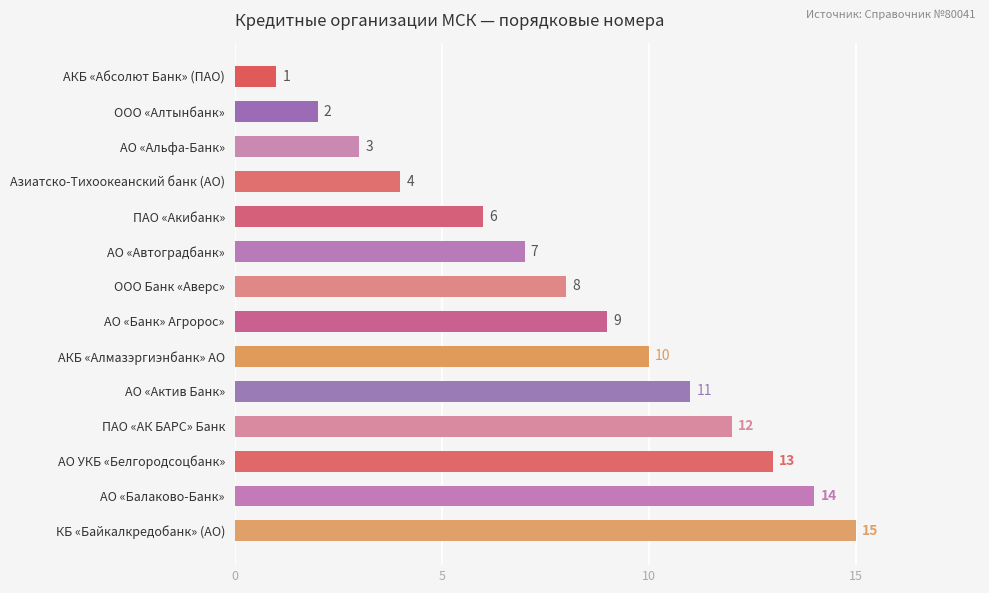

Which has a higher value, Азиатско-Тихоокеанский банк (АО) or АКБ «Абсолют Банк» (ПАО)?

Азиатско-Тихоокеанский банк (АО)